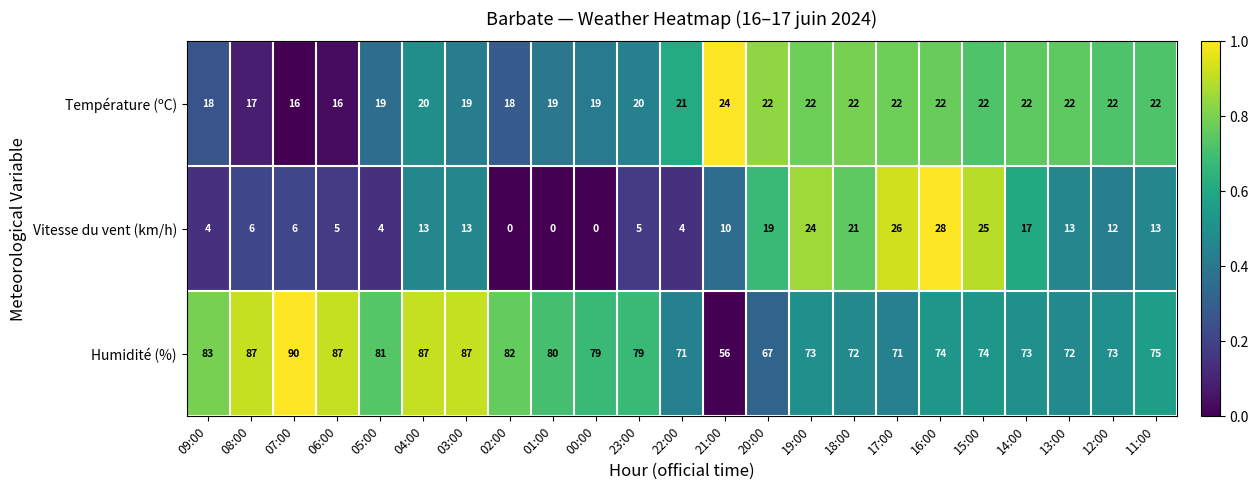

How many distinct data groups are displayed?

3